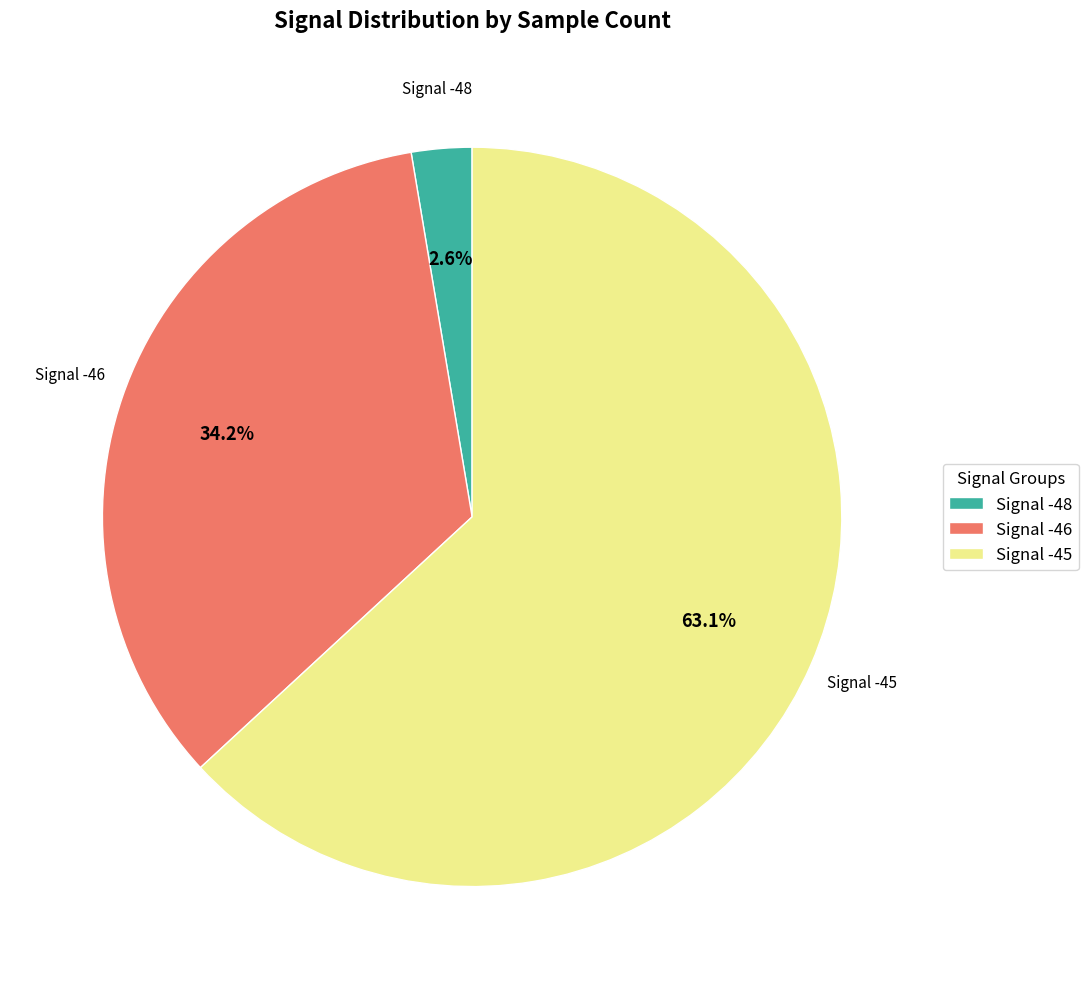

What is the largest slice in the pie chart?

Signal -45